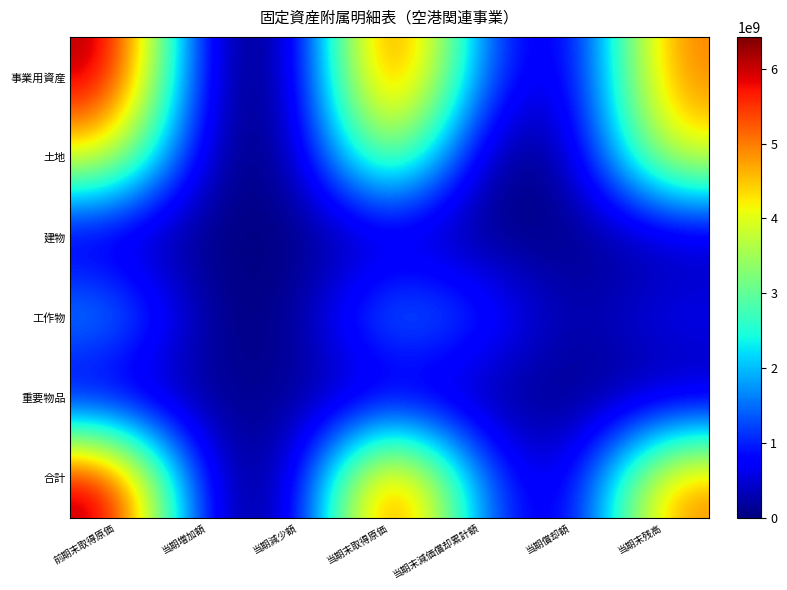

What is the spread (max minus min) of values at 前期末取得原価?

6375220865